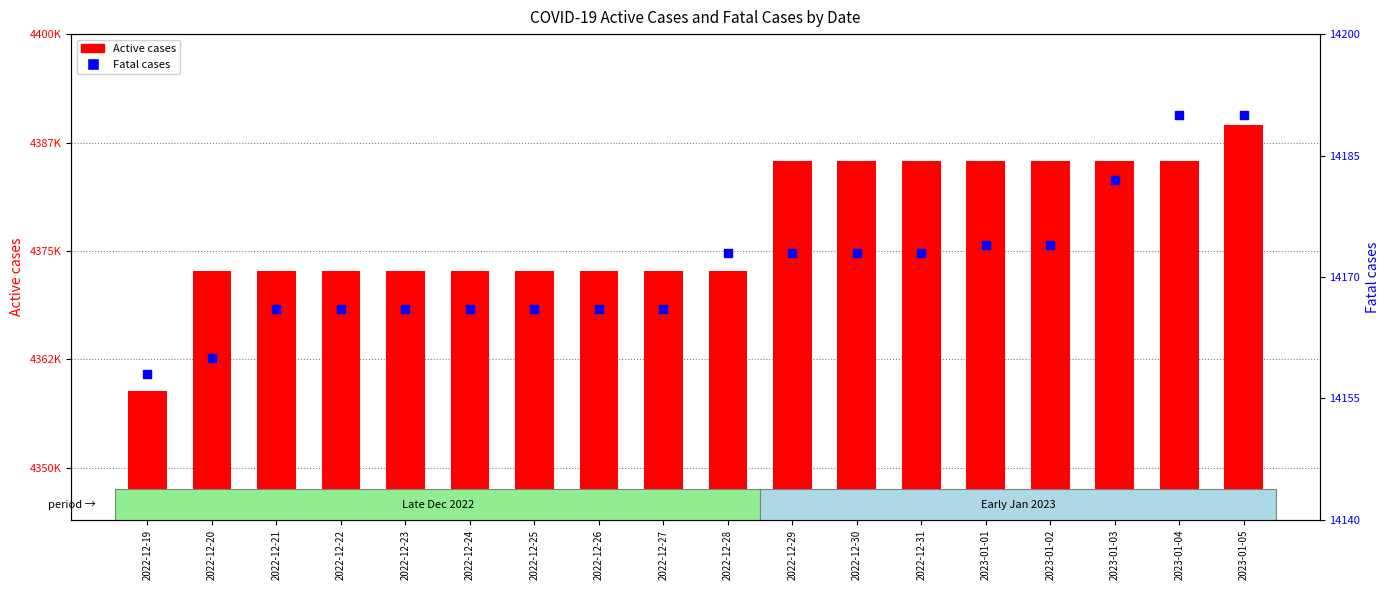

Which series reaches the maximum Y coordinate?

Active cases